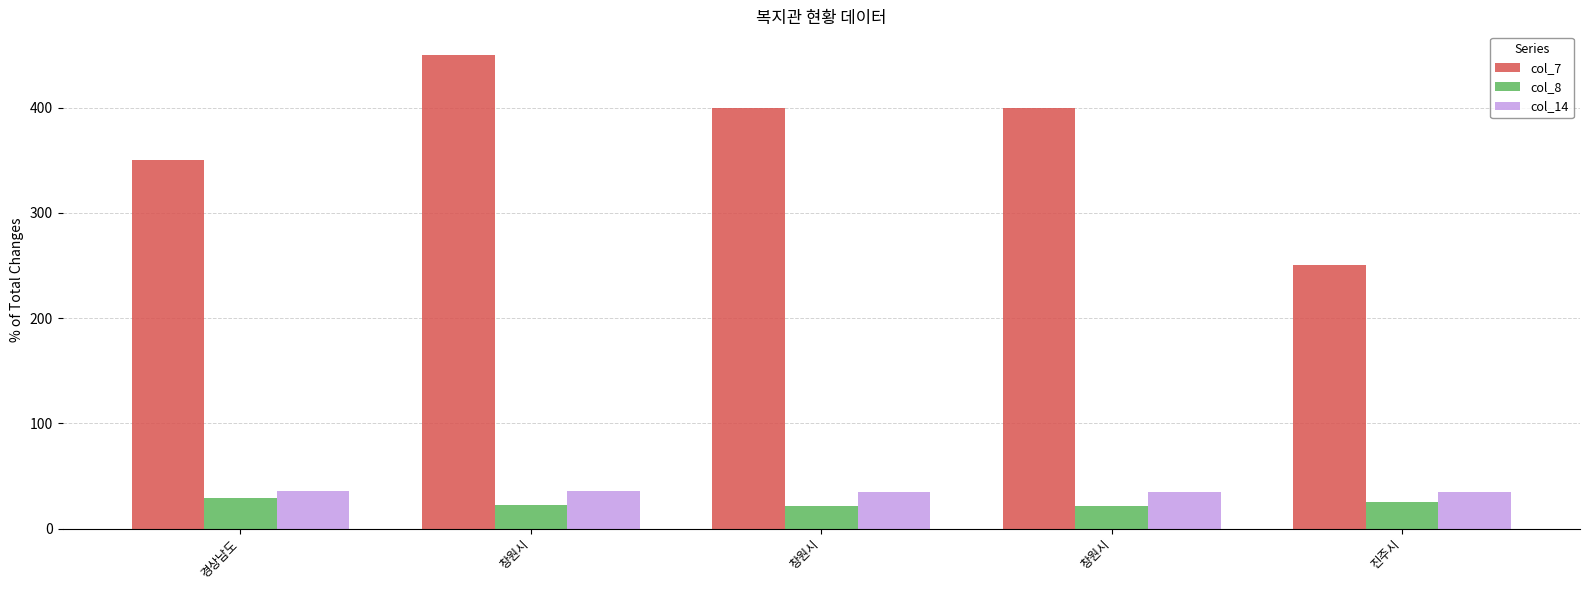

What is the label of the 5th bar from the right?

경상남도